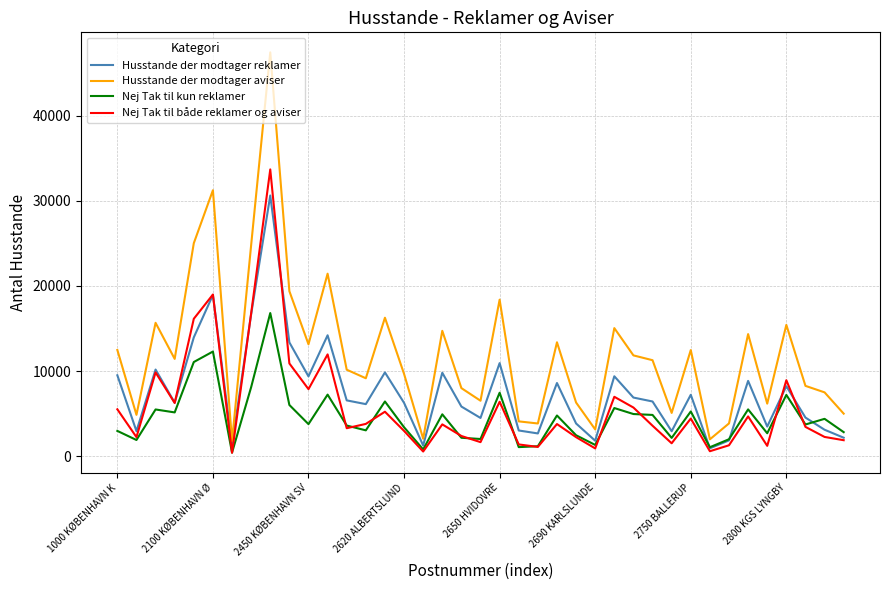

Which series has the largest total across all categories?

Husstande der modtager aviser